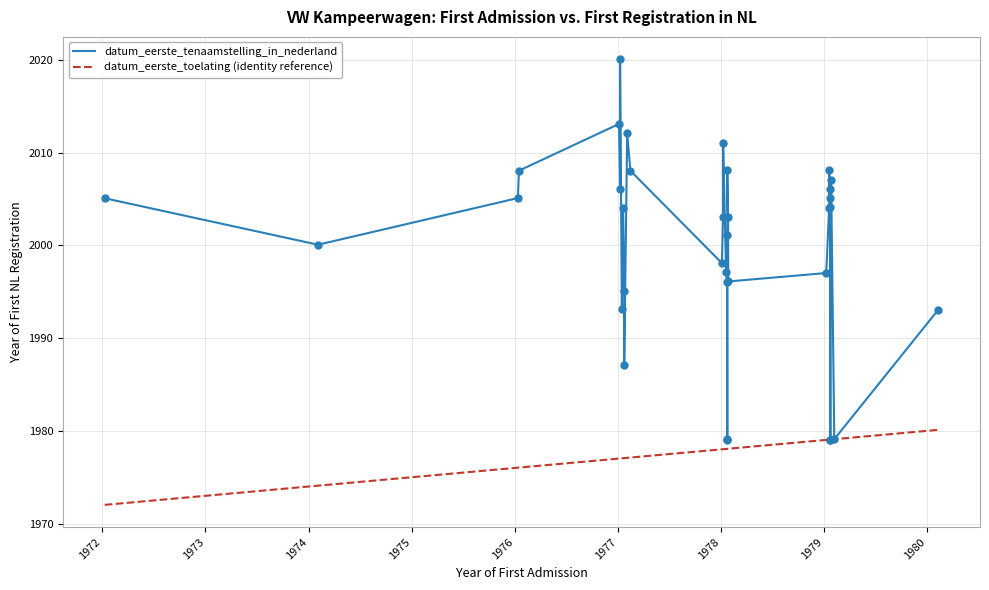

What are all the series names shown in the legend?

datum_eerste_tenaamstelling_in_nederland, datum_eerste_toelating (identity reference)